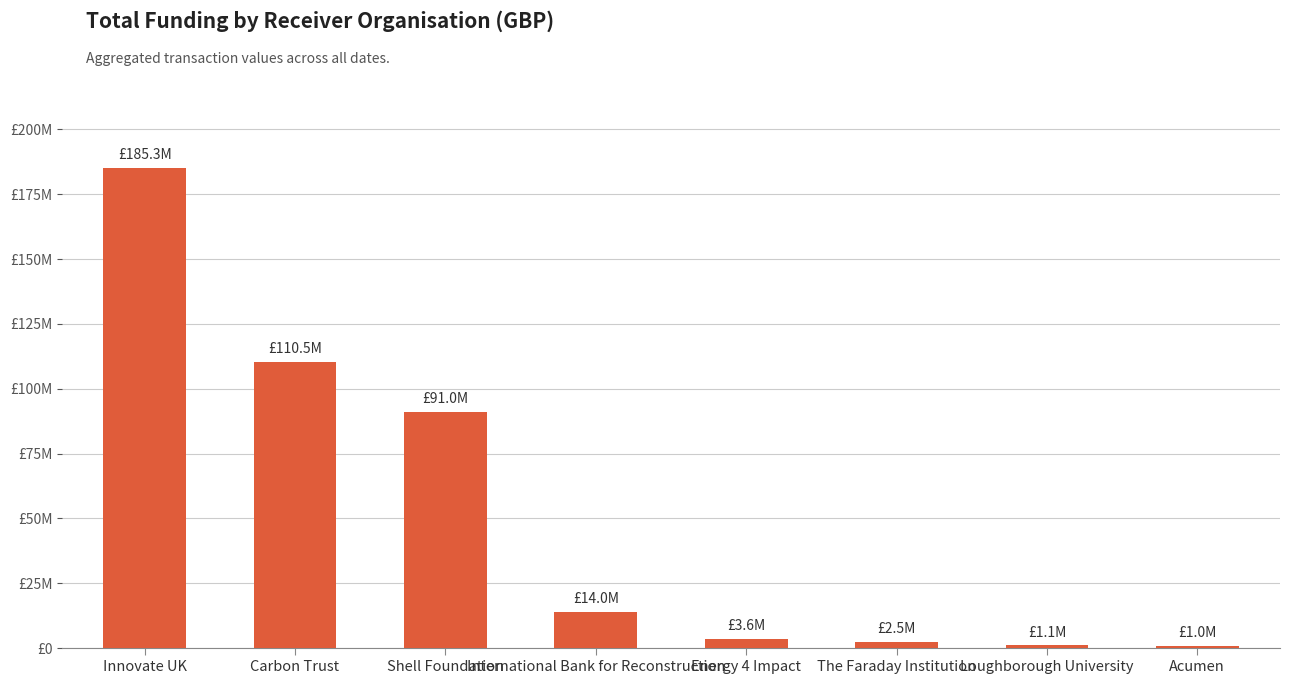

Are the bars horizontal?

No